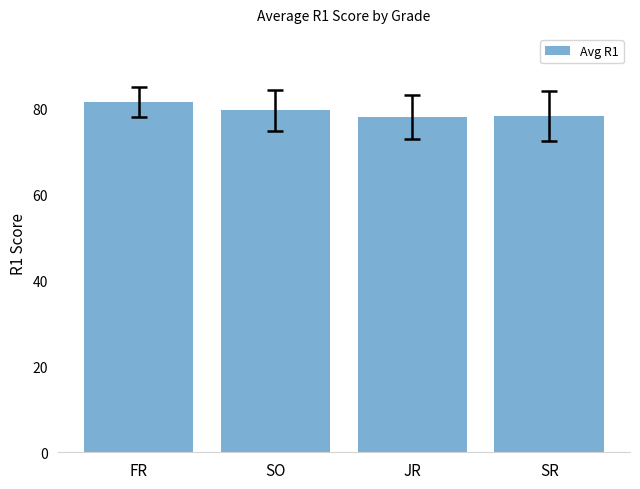

Does the chart contain stacked bars?

No